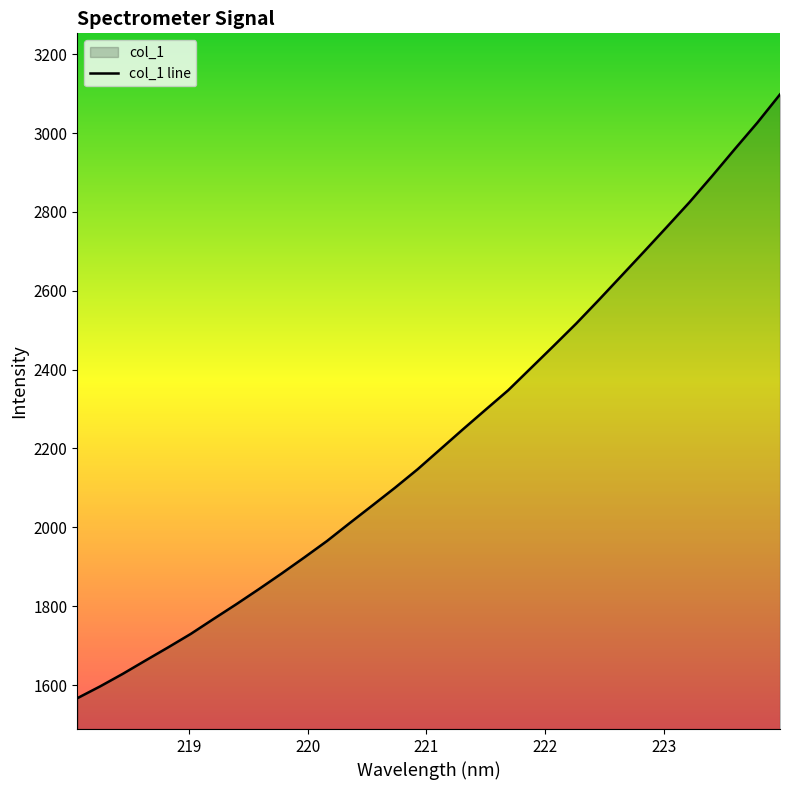

How many lines are shown in the chart?

1